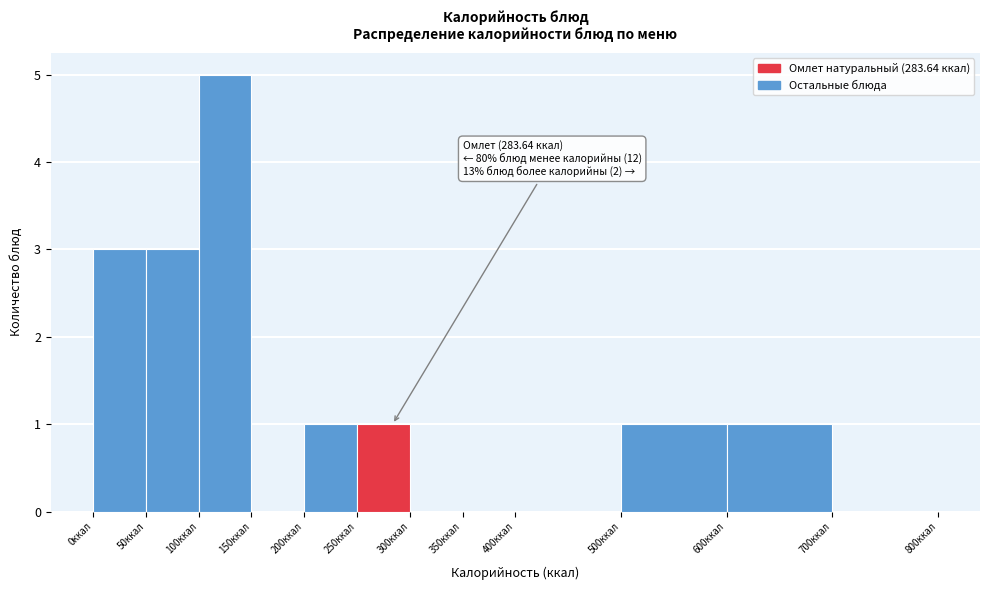

Which range on the x-axis has the tallest bar?

100 to 150